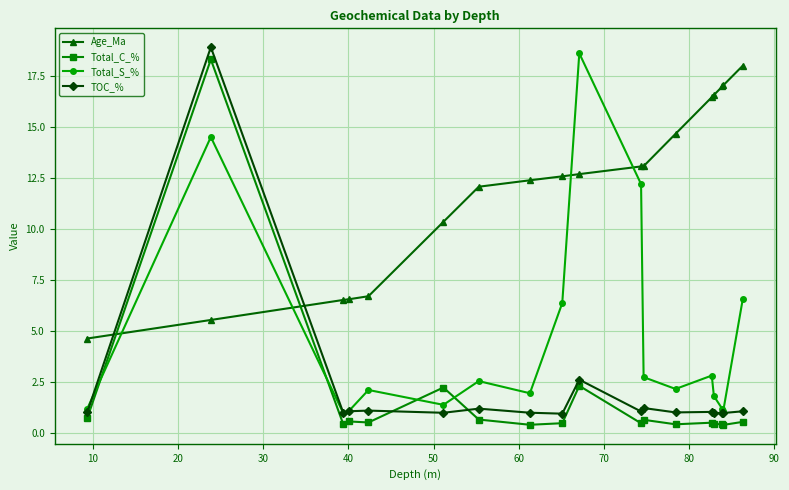

True or false: Total_S_% has more than 0 points higher than both neighbors.

True